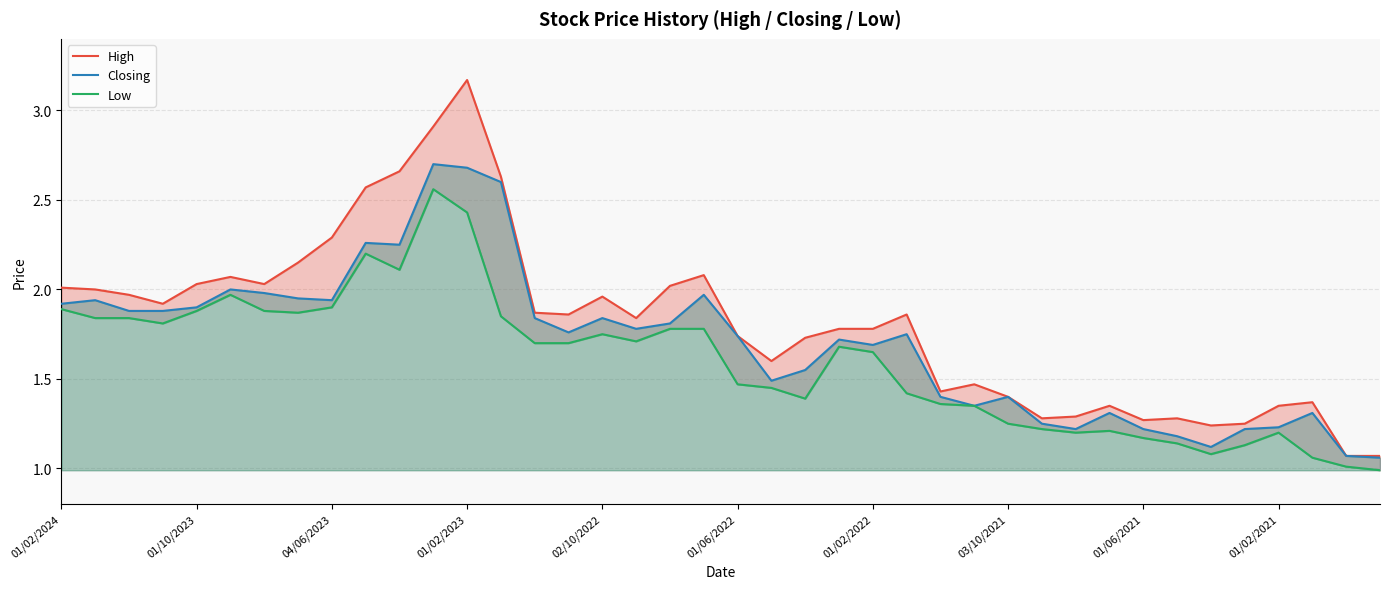

List the series in order of their overall mean, lowest first.

Low, Closing, High